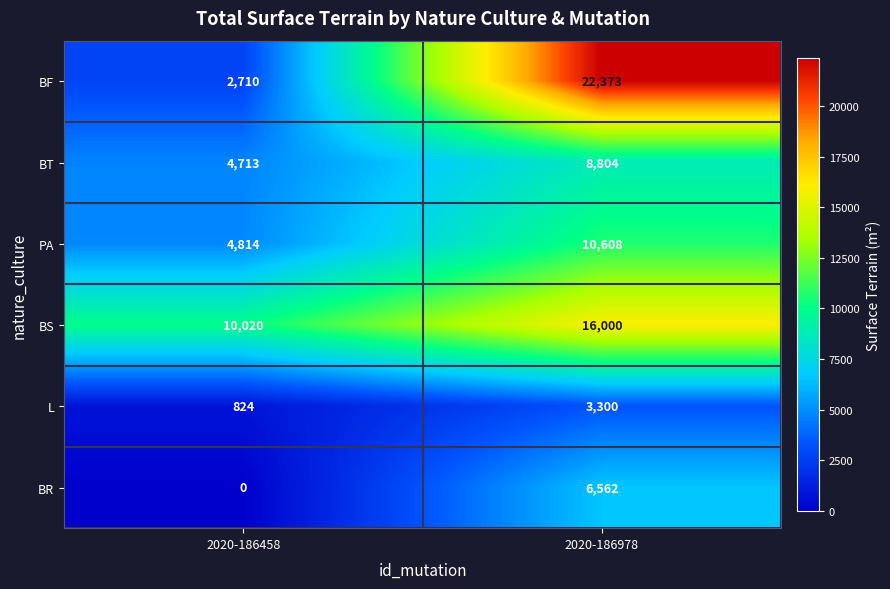

Rank the series at 2020-186978 from highest to lowest value.

BF, BS, PA, BT, BR, L